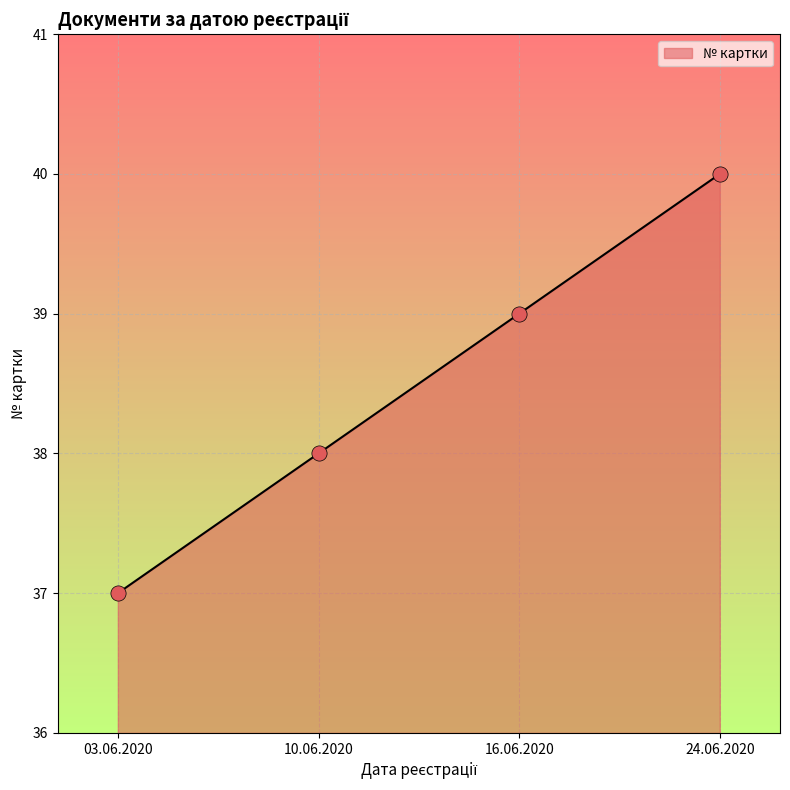

What is the change in value from 10.06.2020 to 24.06.2020?

+2